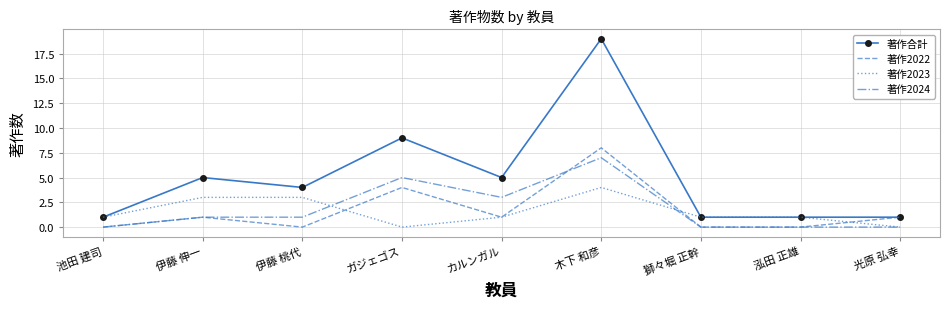

Where is 著作2022 nearest to the value 4?

ガジェゴス